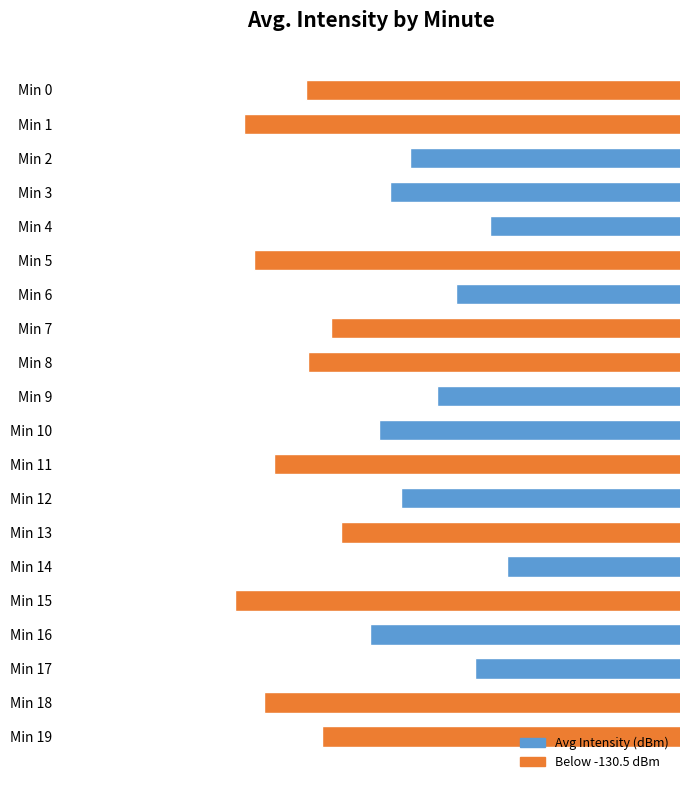

Between Min 3 and Min 16, which is larger?

Min 3